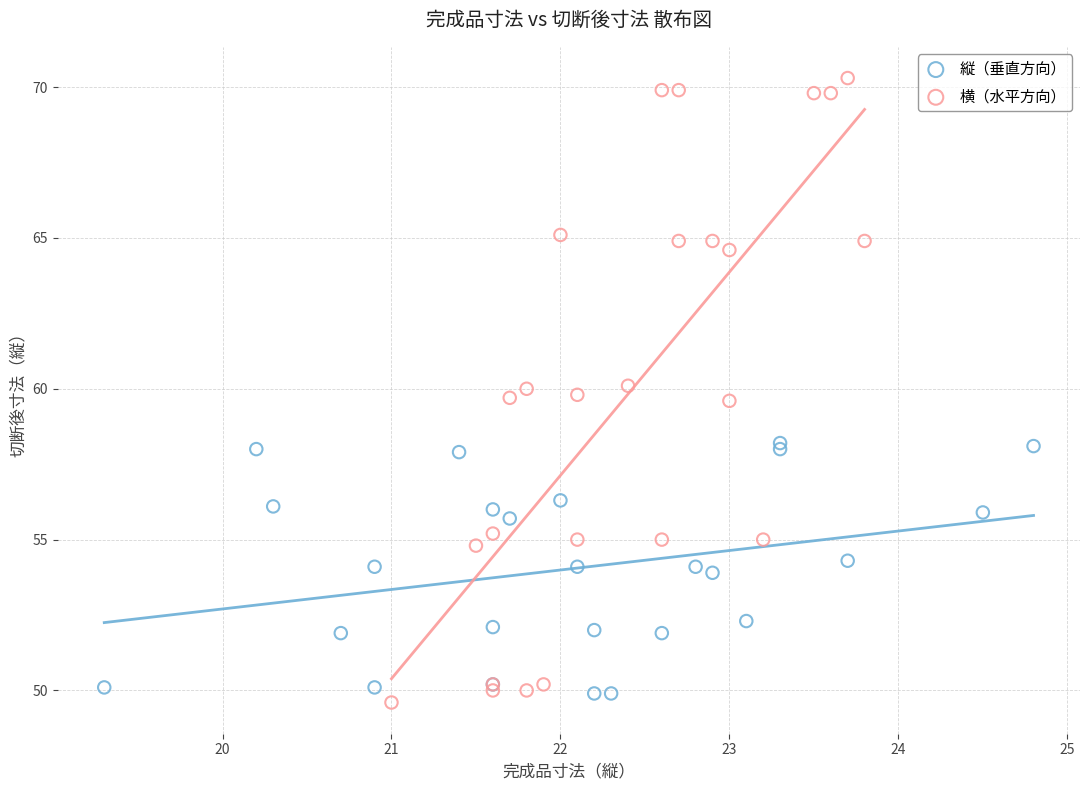

Which series has the widest spread of Y values?

横（水平方向）